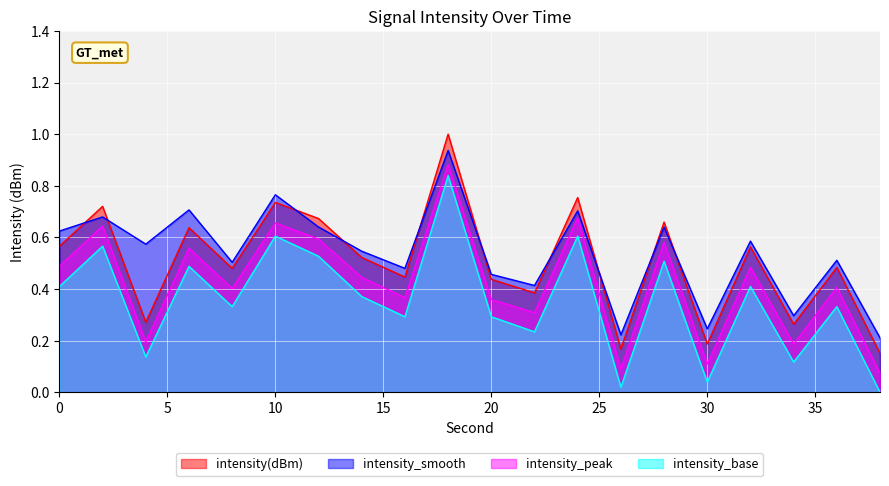

Read the intensity_smooth value at 28.

0.6